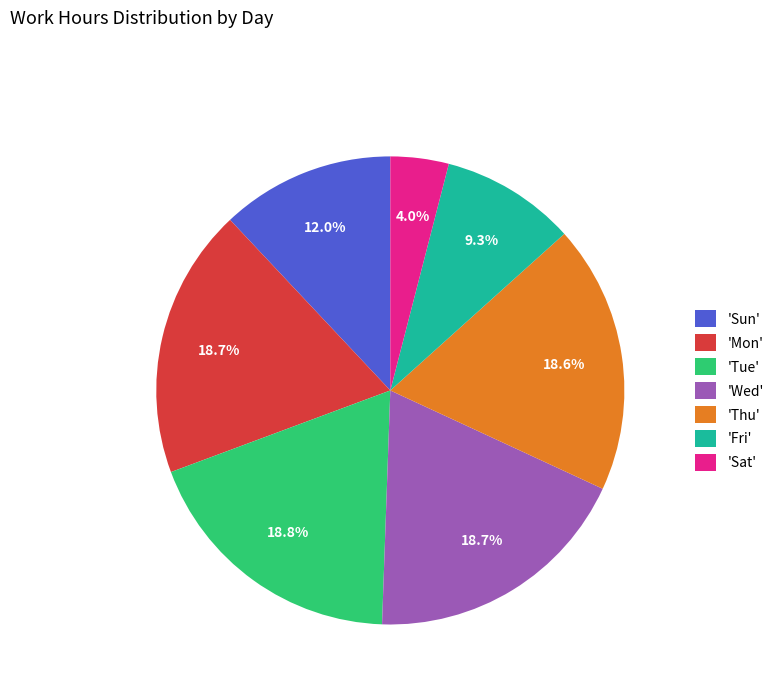

What percentage is NOT represented by 'Thu'?

81.4%